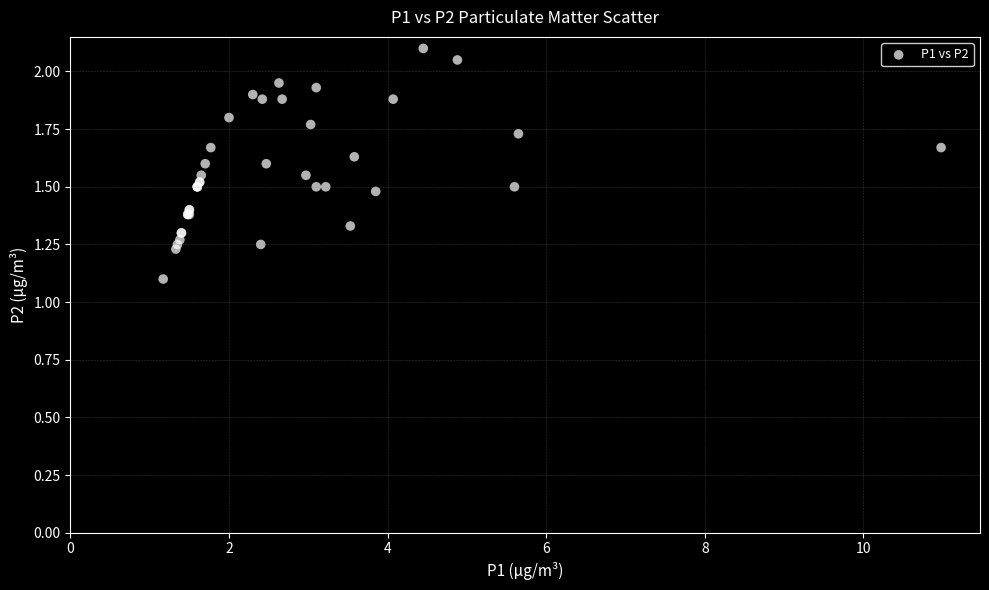

What Y value in the scatter plot is closest to 1?

1.1